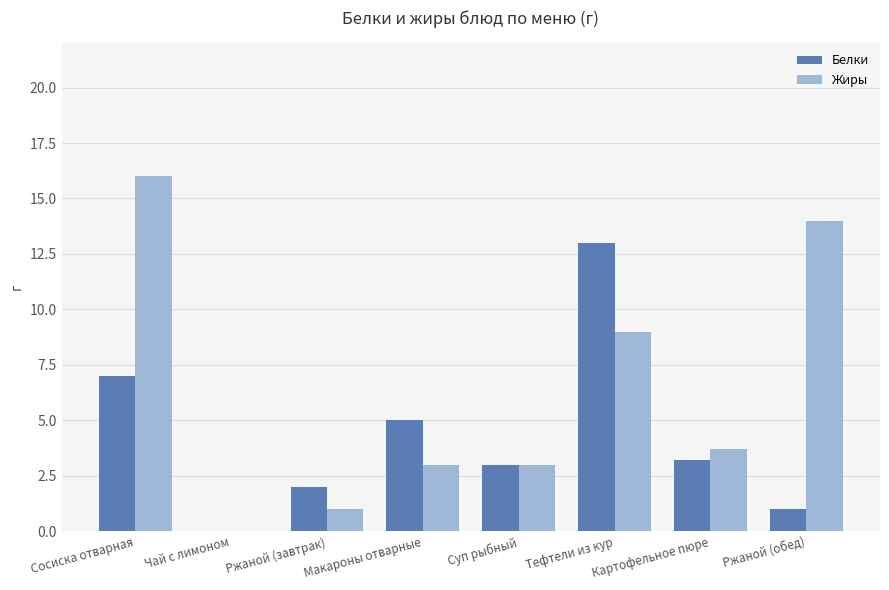

What is the highest value of the Жиры series?

16.0